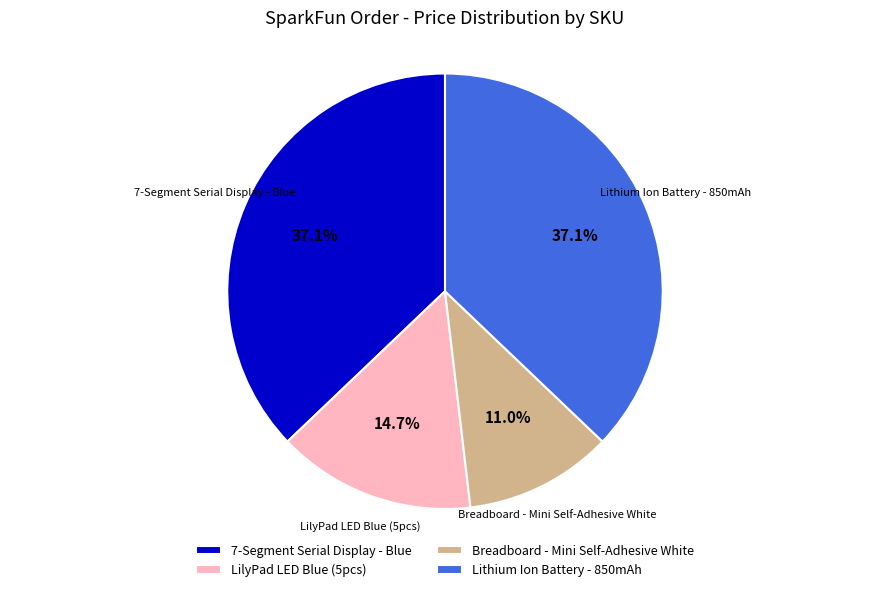

Does 7-Segment Serial Display - Blue represent more than half of the total?

No